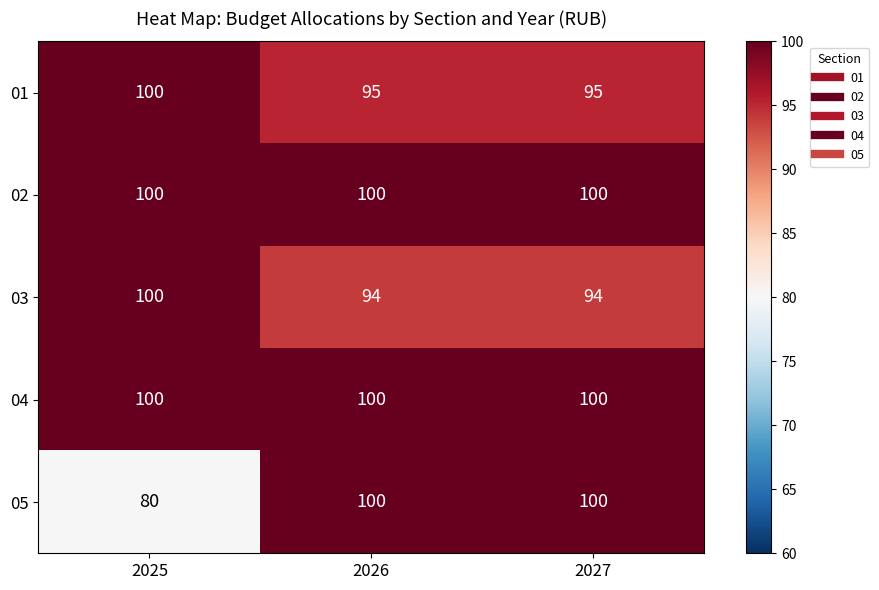

Reading left to right, what are all the values shown in this chart?

01: 100	95	95
02: 100	100	100
03: 100	94	94
04: 100	100	100
05: 80	100	100